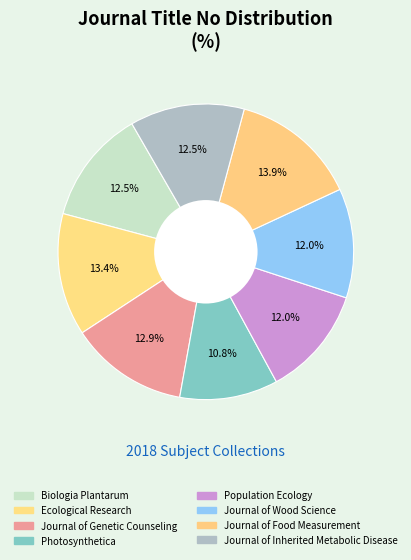

Is there any slice that represents more than half of the pie?

No